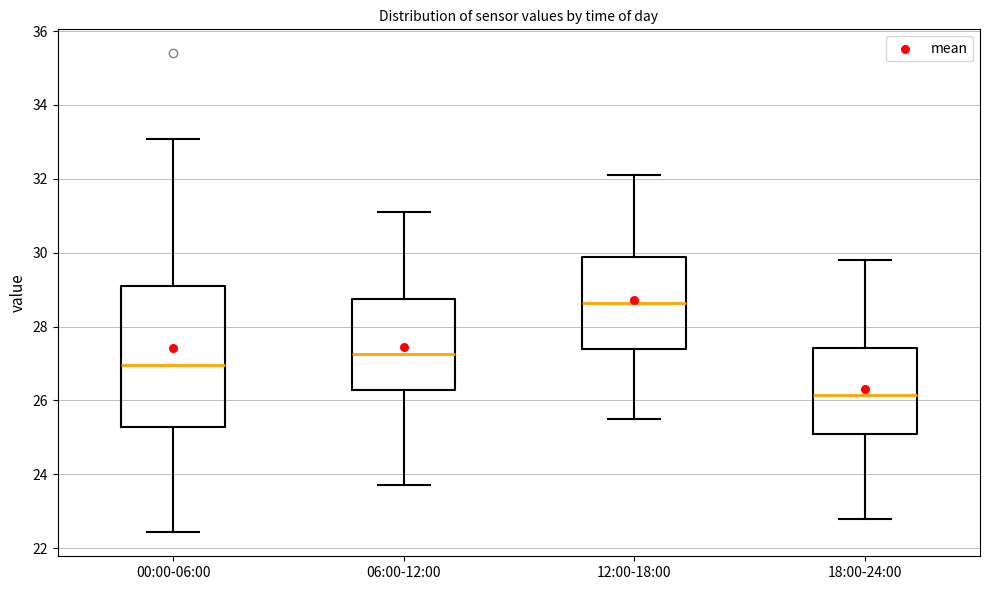

Reading left to right, read every box against the y-axis: the position of its median line, the range the box covers, and the ends of its whiskers. The values are not printed on the chart, so give them approximately, as read against the axis.

00:00-06:00: median 27.0, box 25.2 to 29.2, whiskers 22.4 to 33.0
06:00-12:00: median 27.2, box 26.2 to 28.8, whiskers 23.8 to 31.2
12:00-18:00: median 28.6, box 27.4 to 29.8, whiskers 25.6 to 32.2
18:00-24:00: median 26.2, box 25.2 to 27.4, whiskers 22.8 to 29.8